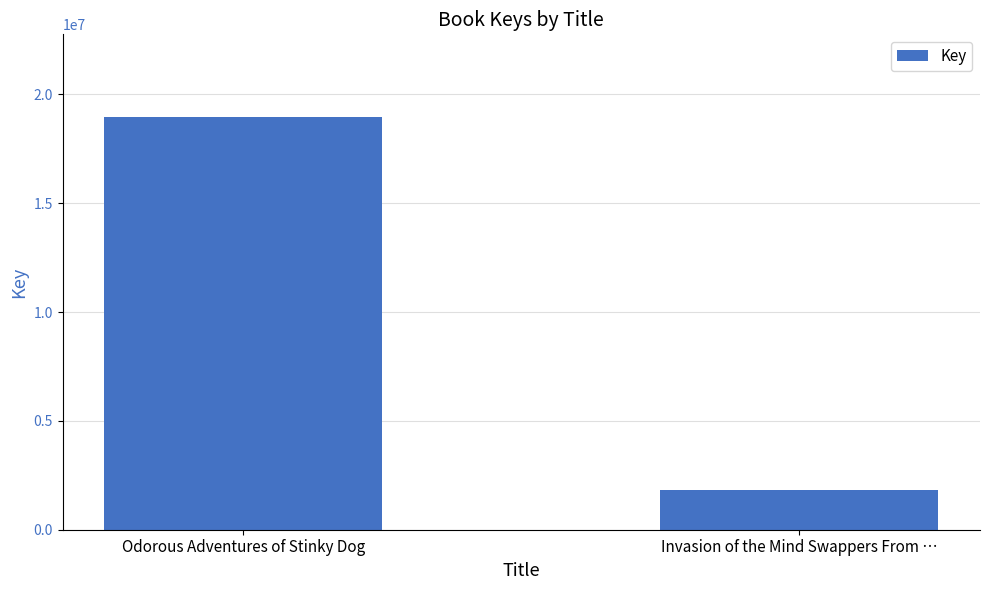

How many categories are shown in the chart?

2